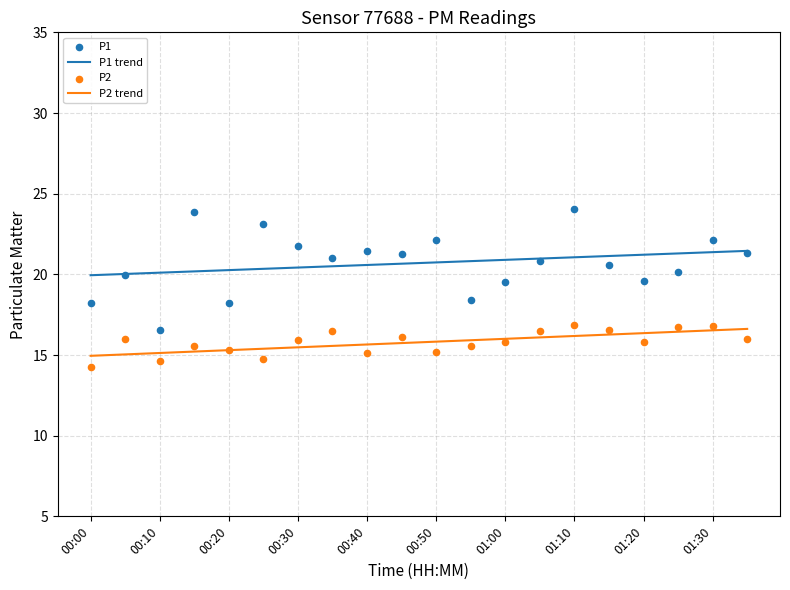

Which series has the largest total across all categories?

P1 trend